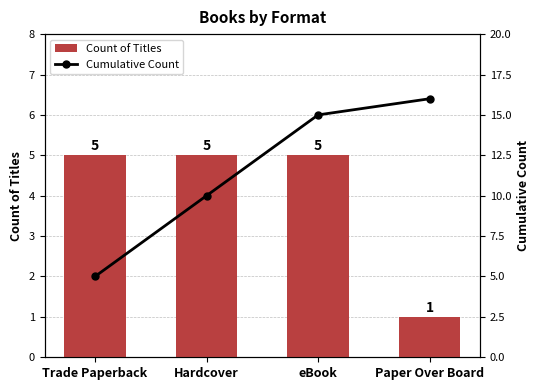

The value of Cumulative Count at Paper Over Board is 24. True or false?

False